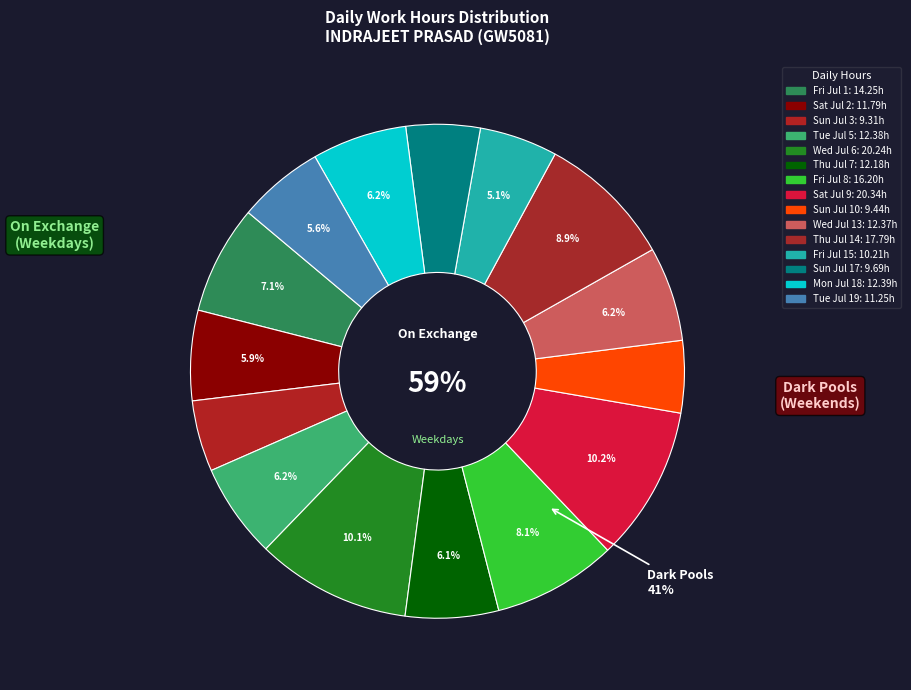

How many slices are in this pie chart?

15